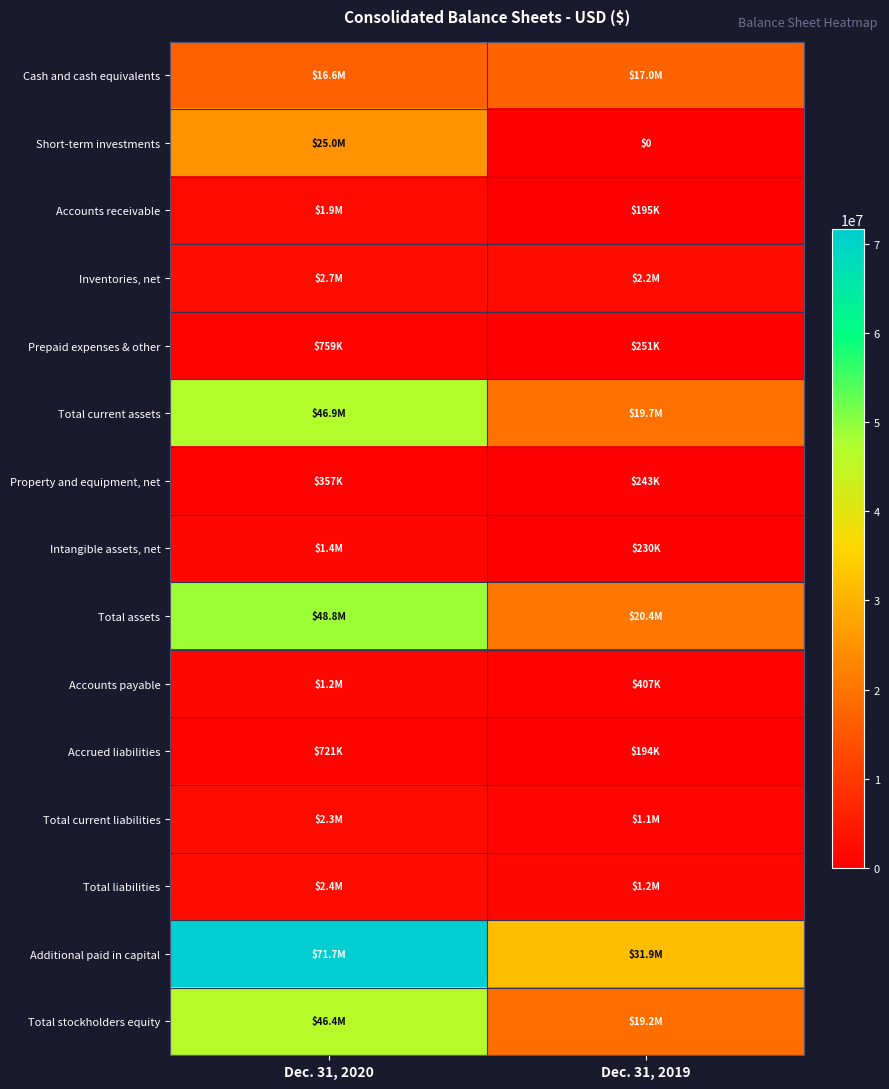

The value of Total assets at Dec. 31, 2019 is 20421470. True or false?

True